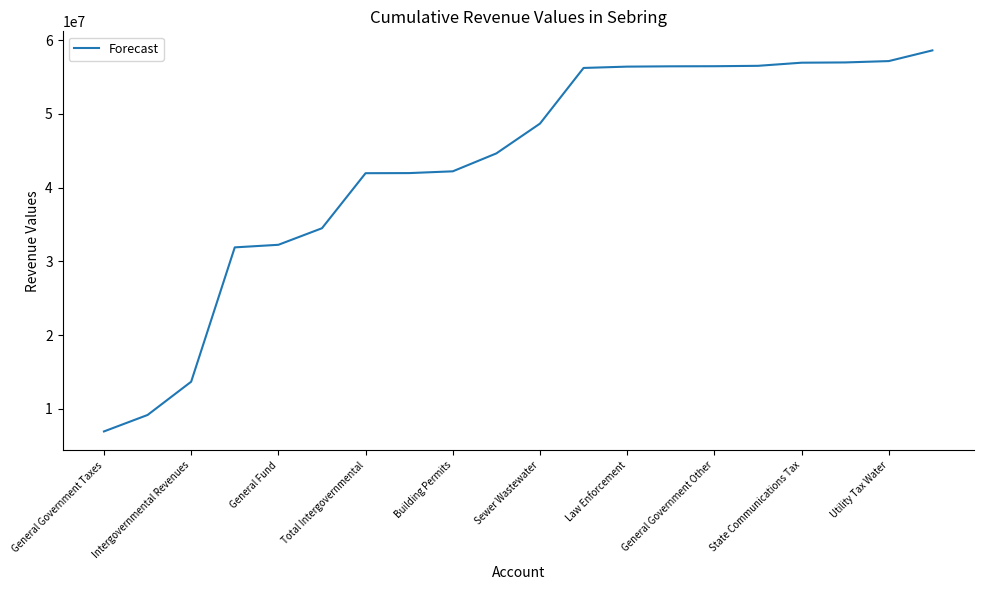

What is the greatest value displayed?

58601748